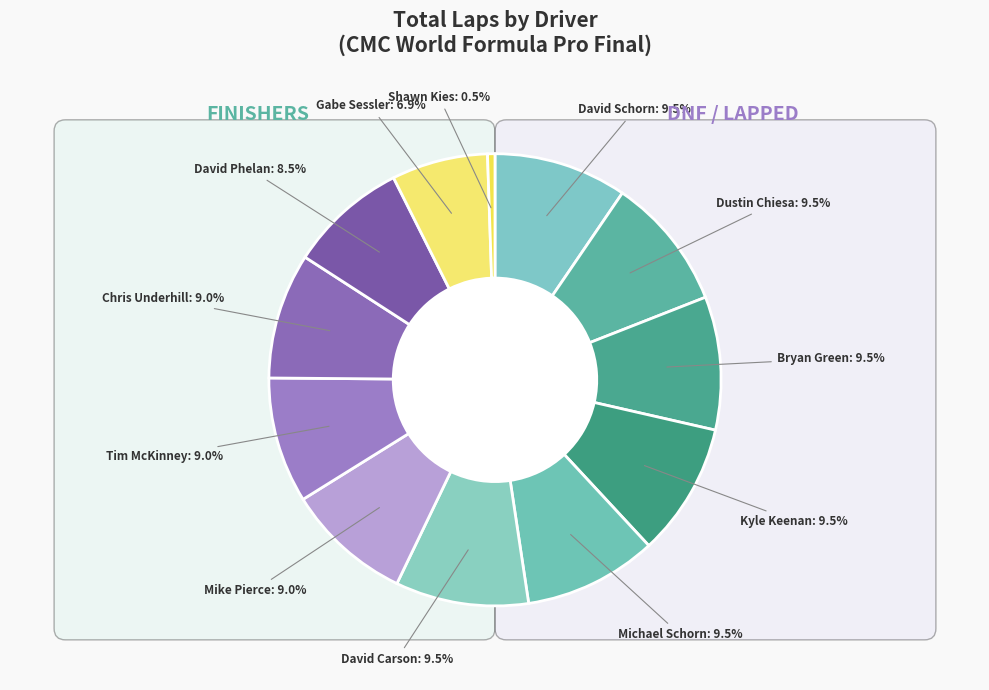

Combined, do Mike Pierce and Michael Schorn account for over 50%?

No